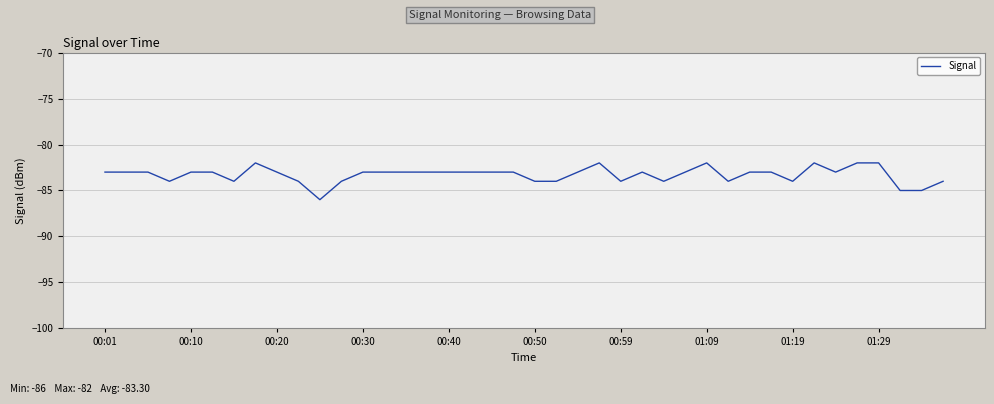

What is the difference between the maximum and minimum values?

4